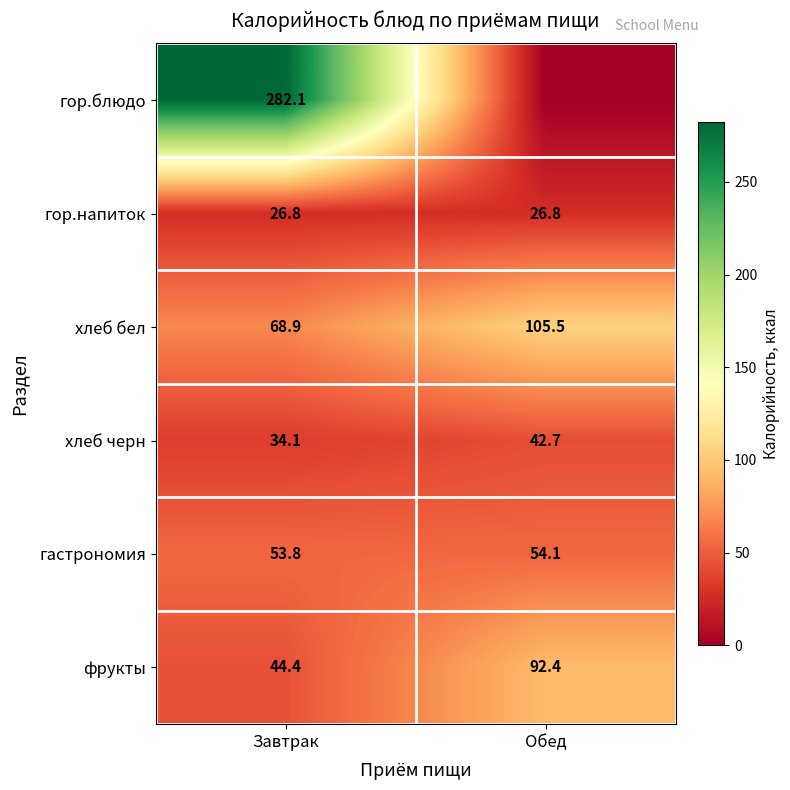

How many гастрономия values are between 53 and 54?

1